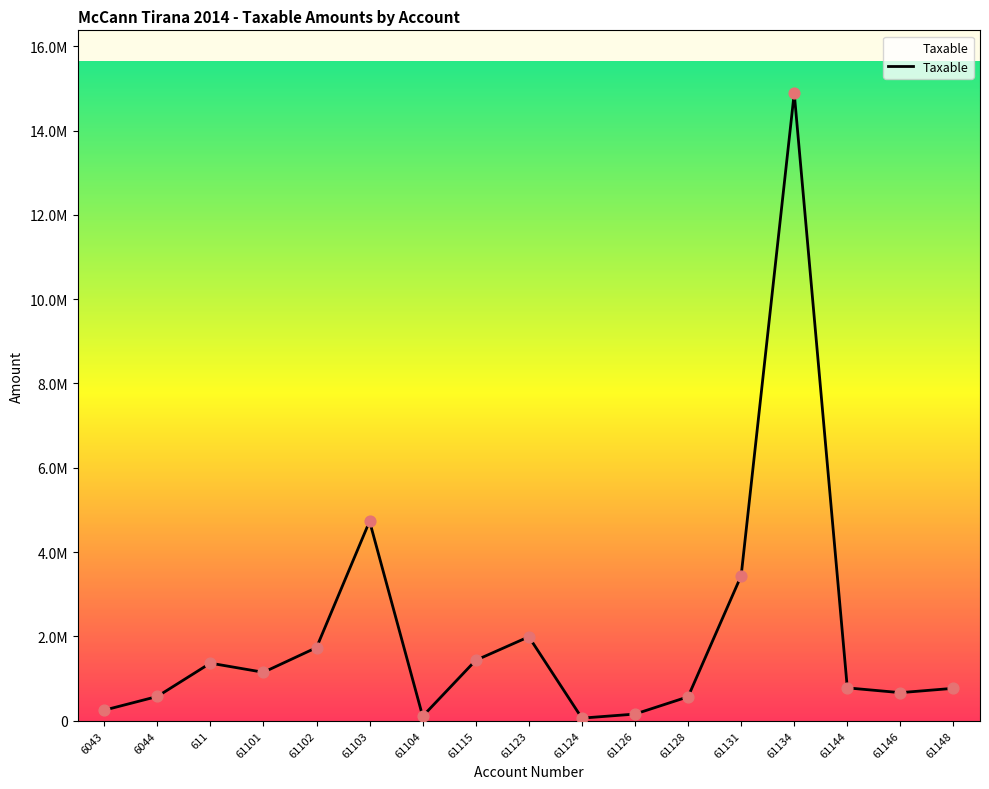

Which has a higher value, 61144 or 61134?

61134